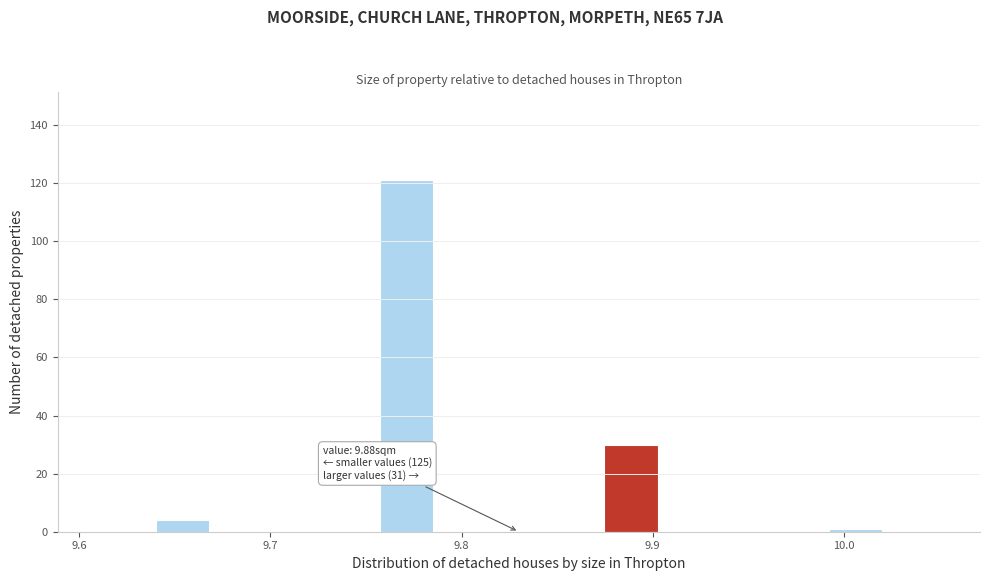

Read against the x-axis, roughly where is the centre of the tallest bar?

9.77